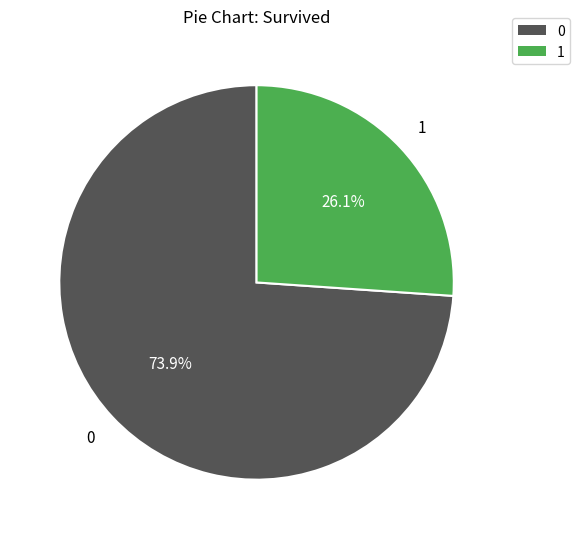

Is there a majority slice in this chart?

Yes